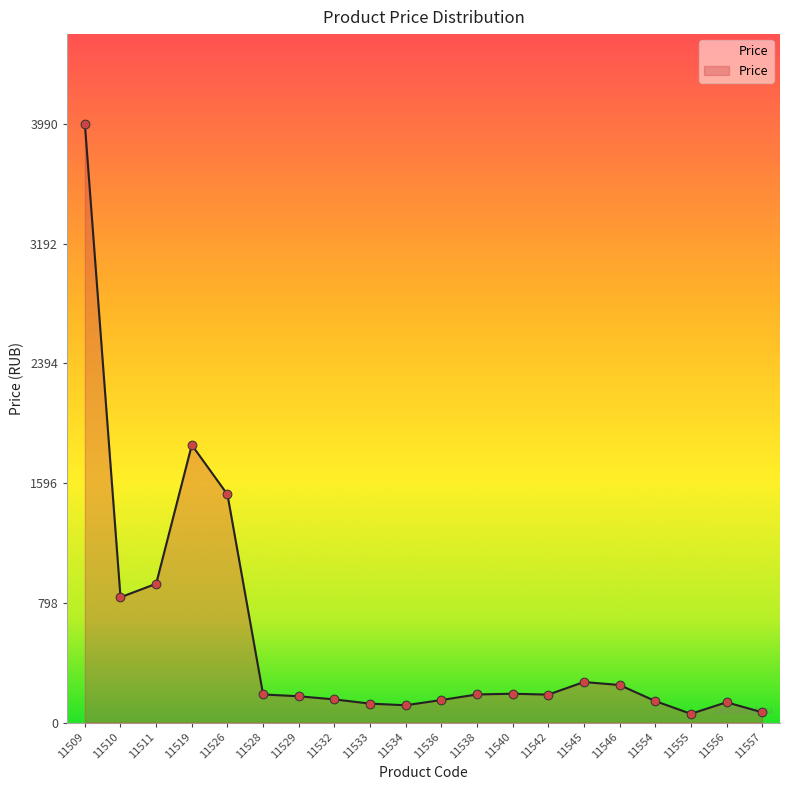

What is the change in value from 11534 to 11542?

+71